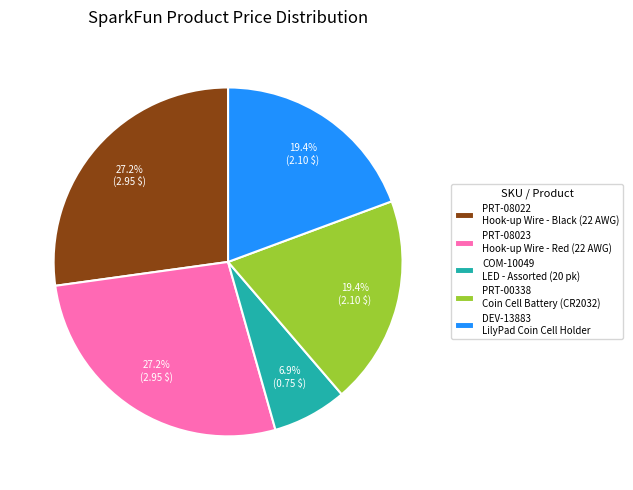

True or false: PRT-08023 accounts for 32% of the total.

False